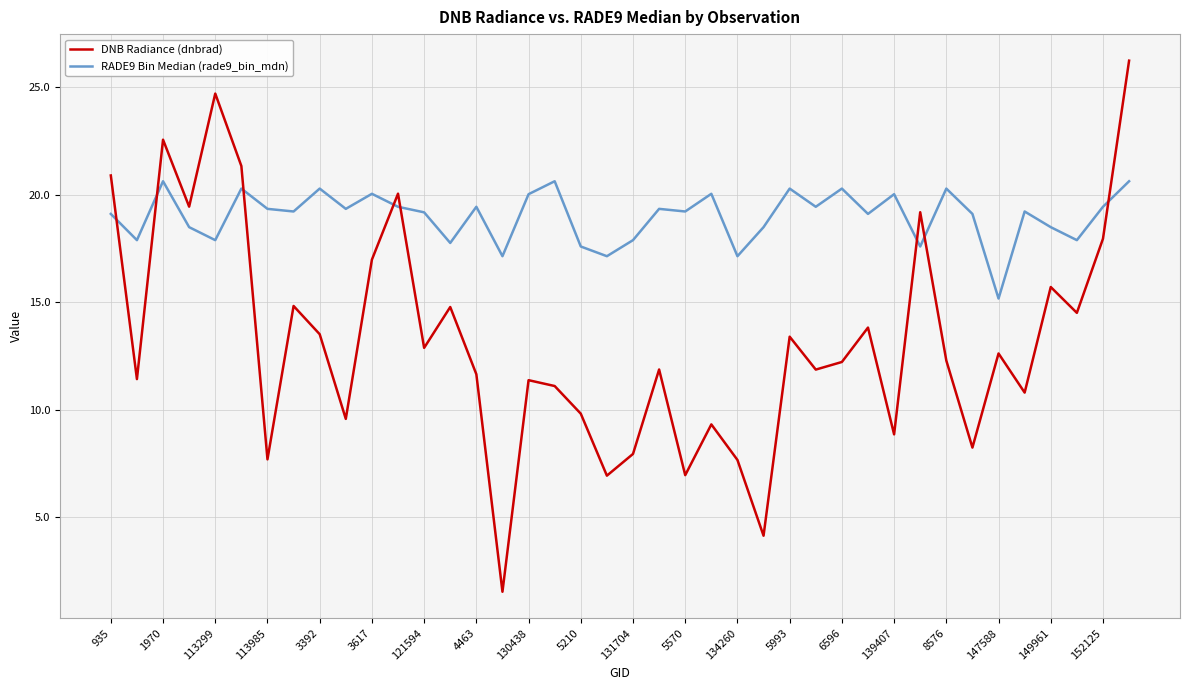

Which series has the widest spread of values?

DNB Radiance (dnbrad)